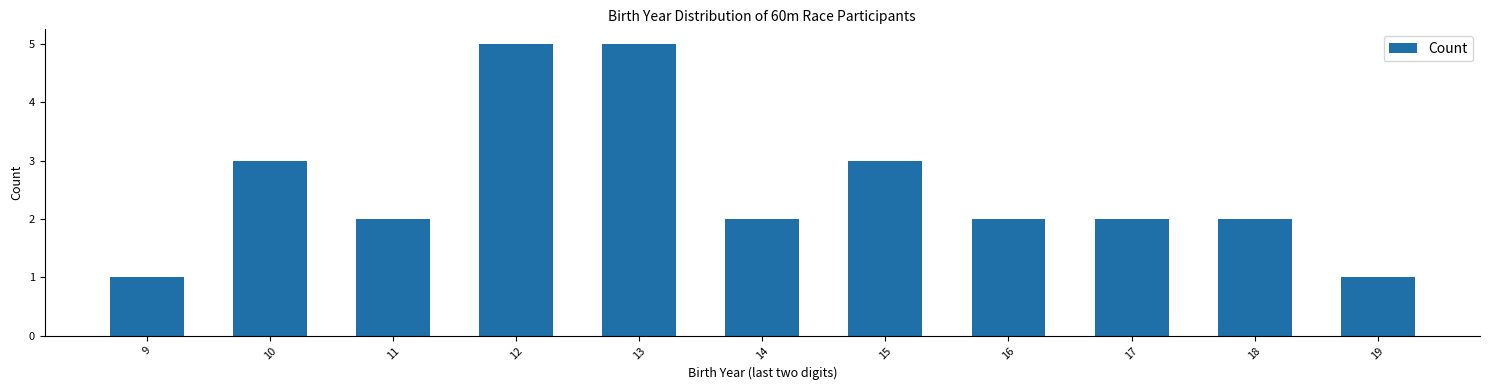

Reading left to right, extract all data points from this chart.

1	3	2	5	5	2	3	2	2	2	1